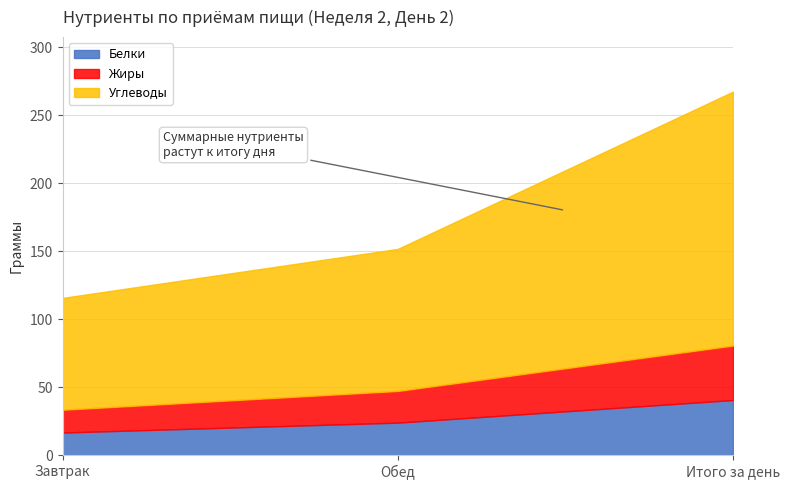

How many lines are shown in the chart?

3